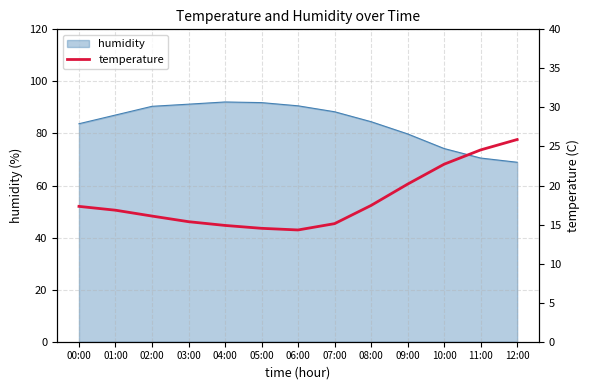

What is the highest value of the humidity series?

92.1